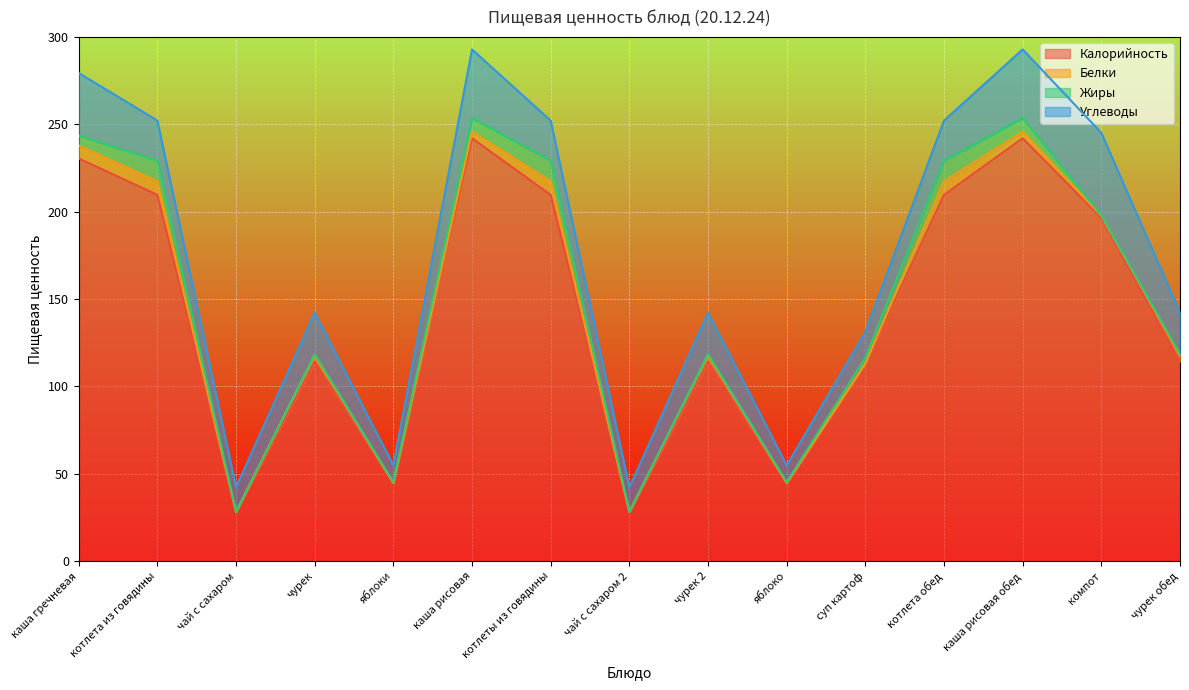

What is the value of the Калорийность point at the 5th from the left?

44.4